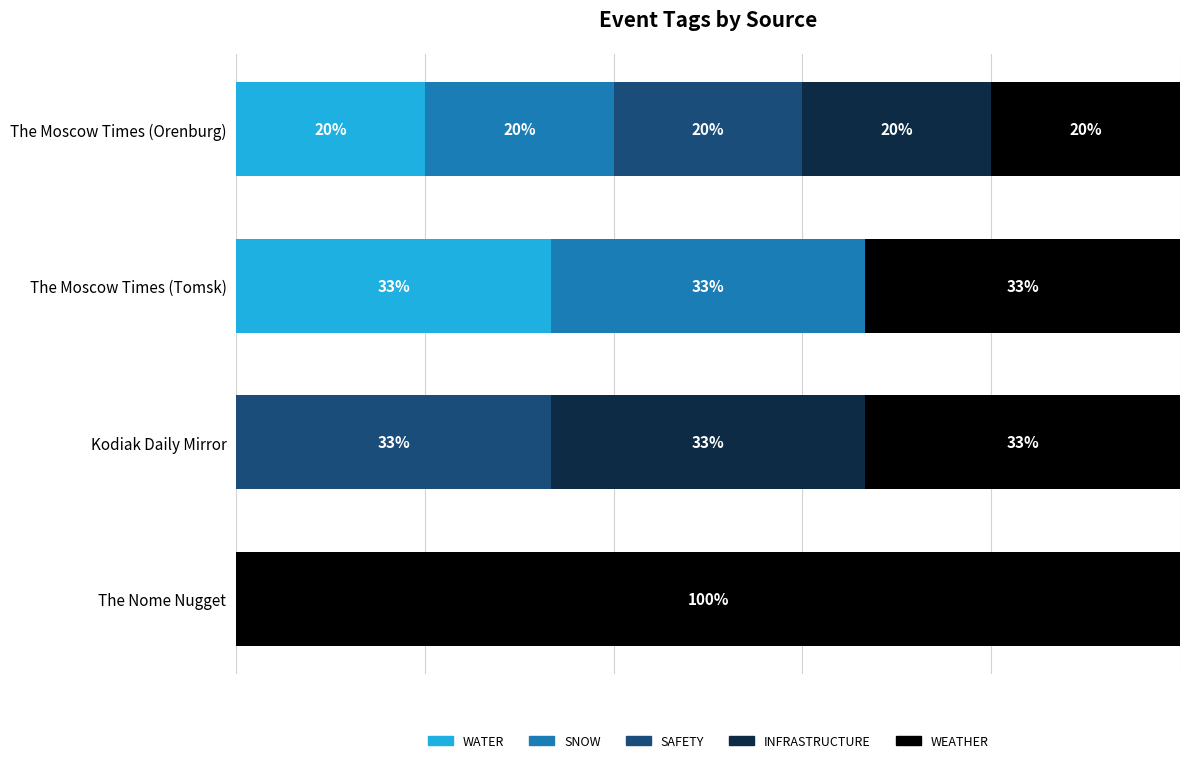

What is the average value of the SNOW series?

13.3